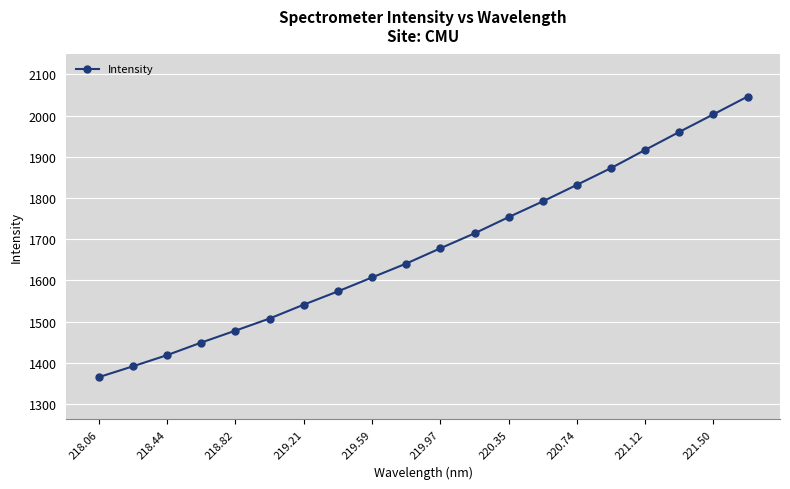

How many lines are shown in the chart?

1